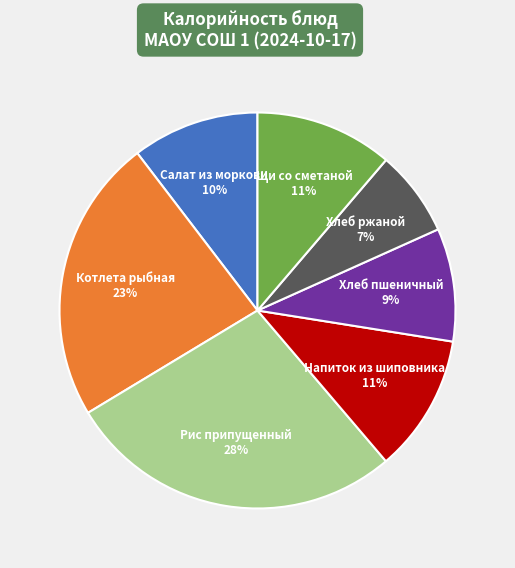

To the nearest percent, what is the difference between the Салат из моркови 10% and Котлета рыбная 23% slice percentages?

13%